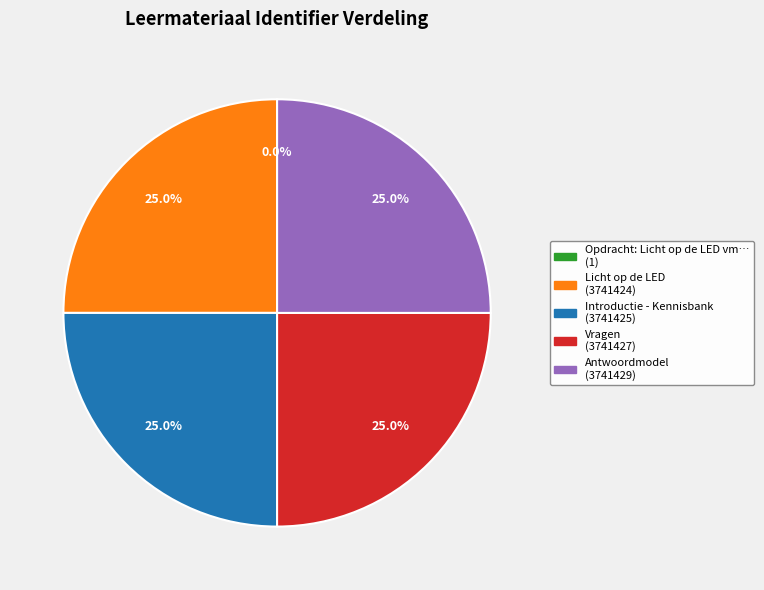

Is there a majority slice in this chart?

No